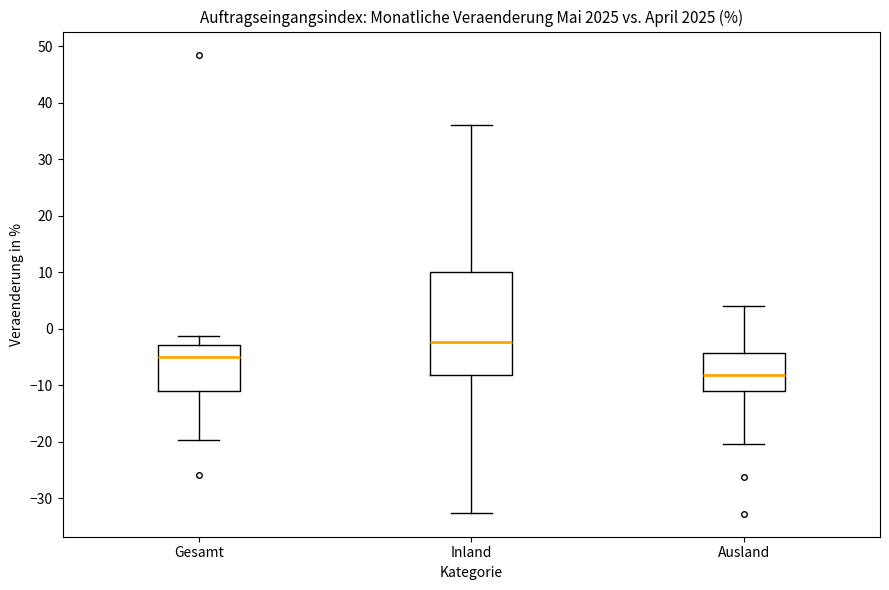

Reading left to right, read every box against the y-axis: the position of its median line, the range the box covers, and the ends of its whiskers. The values are not printed on the chart, so give them approximately, as read against the axis.

Gesamt: median -5, box -11 to -3, whiskers -20 to -1
Inland: median -2, box -8 to 10, whiskers -32 to 36
Ausland: median -8, box -11 to -4, whiskers -20 to 4